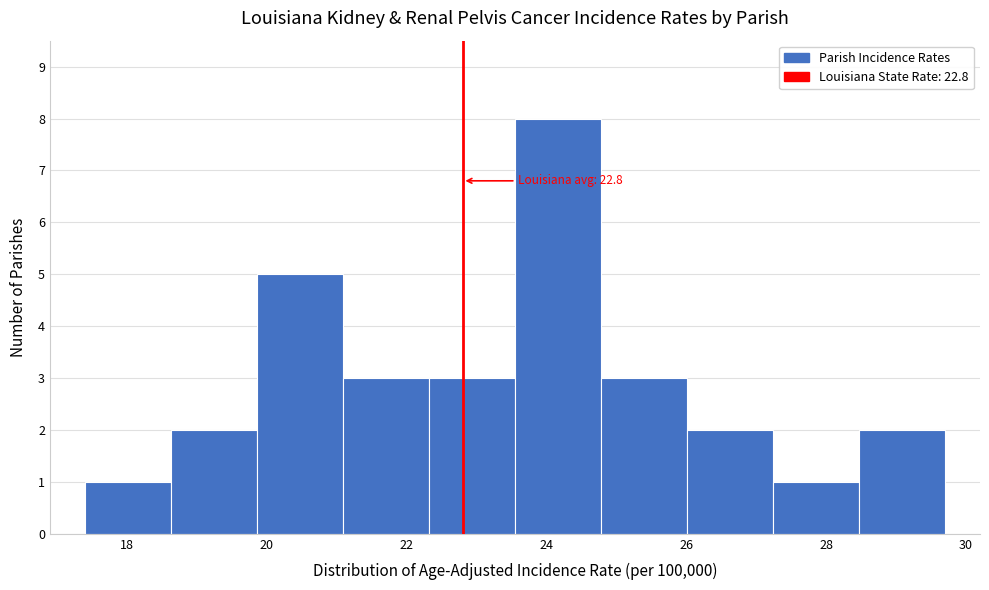

Over which range of the x-axis is the bar tallest?

23.6 to 24.8